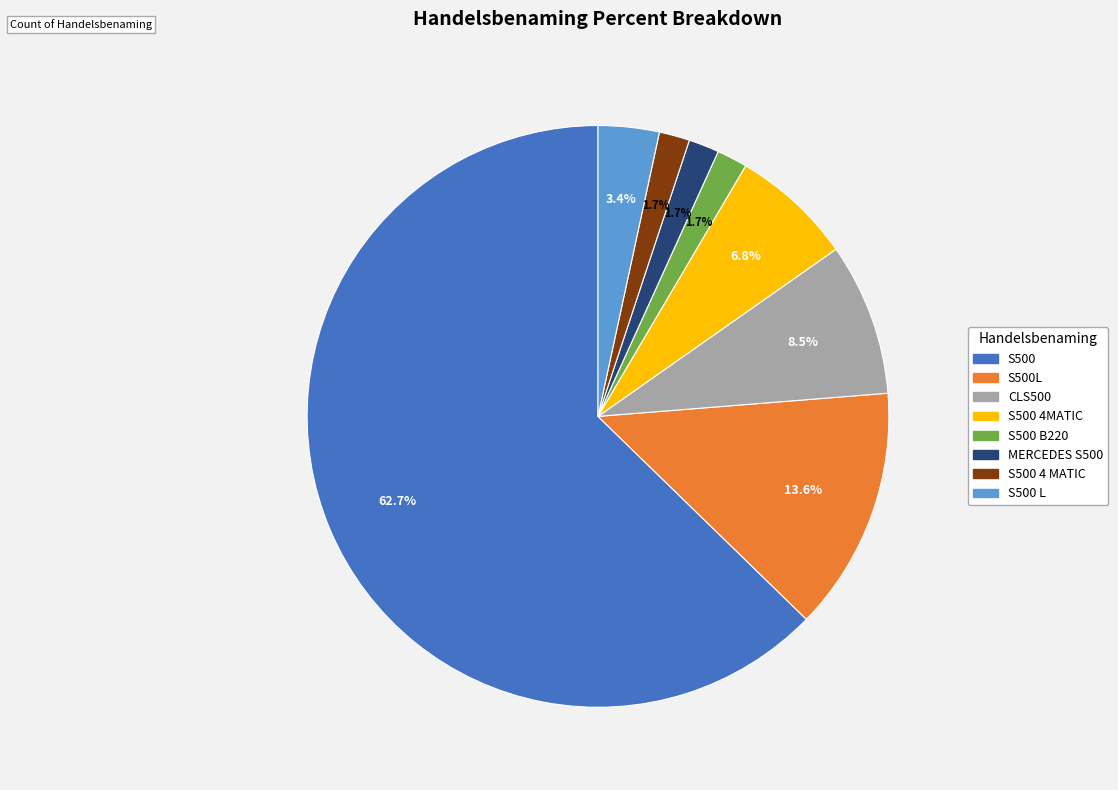

Does any single category account for the majority?

Yes